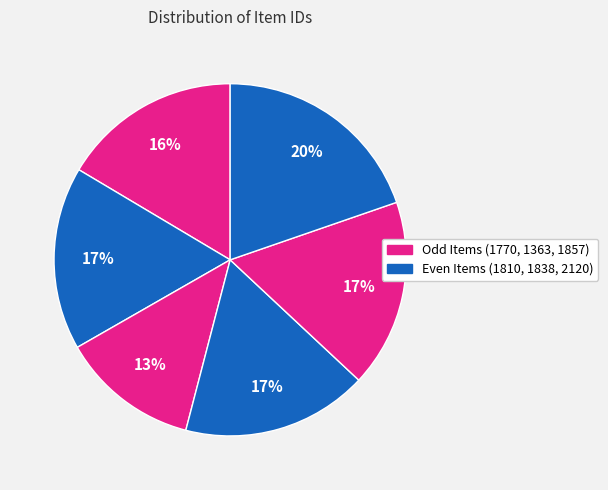

How many slices are in this pie chart?

6